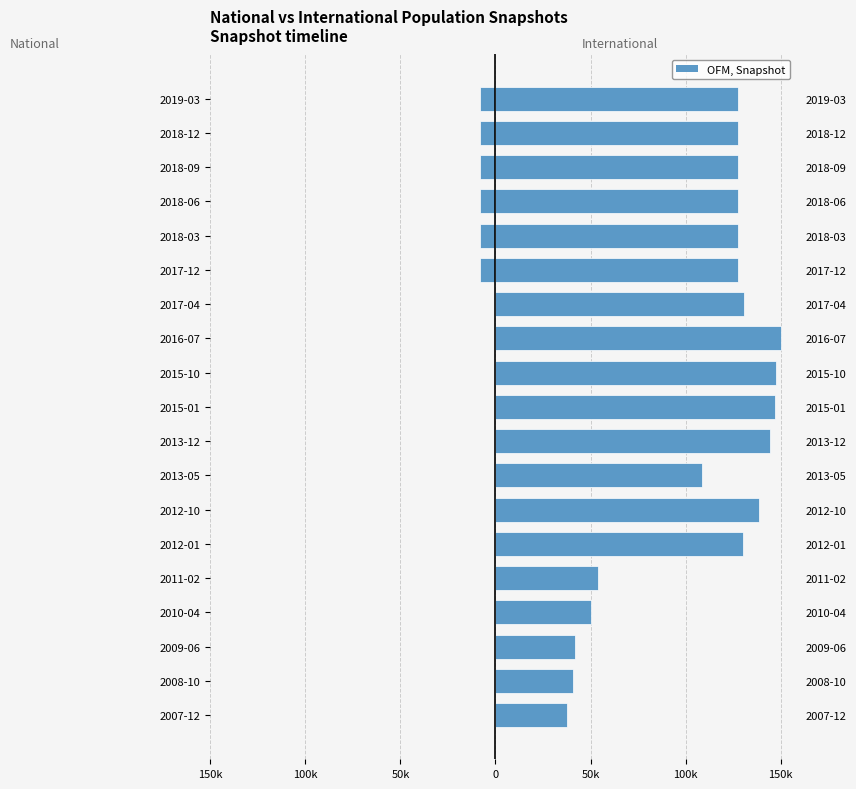

Is the value of national at 2015-01 greater than the value of international at 2012-01?

No